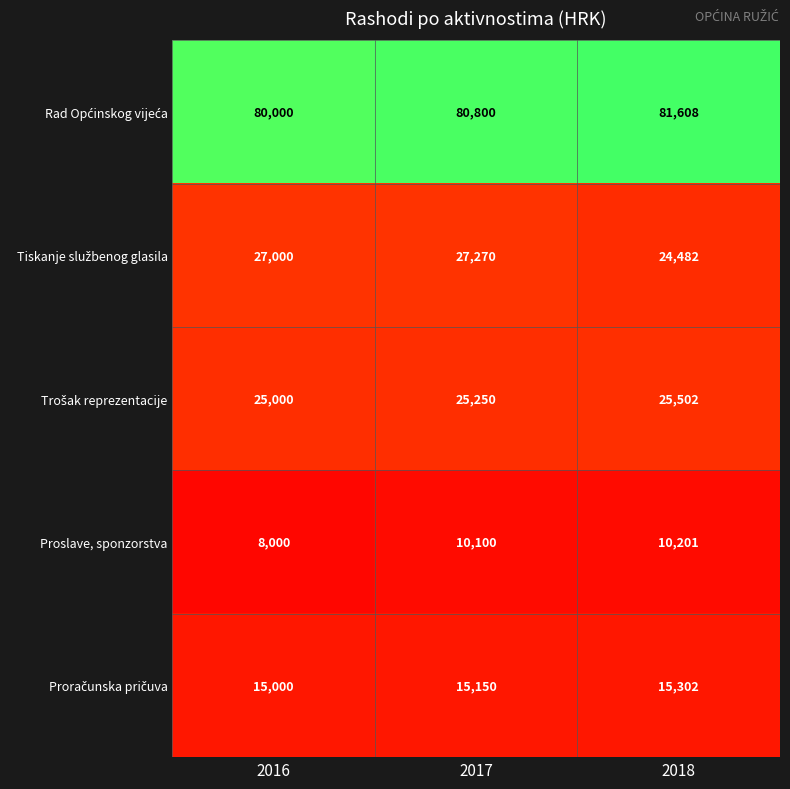

The Proslave, sponzorstva series shows 10100 at 2017. True or false?

True